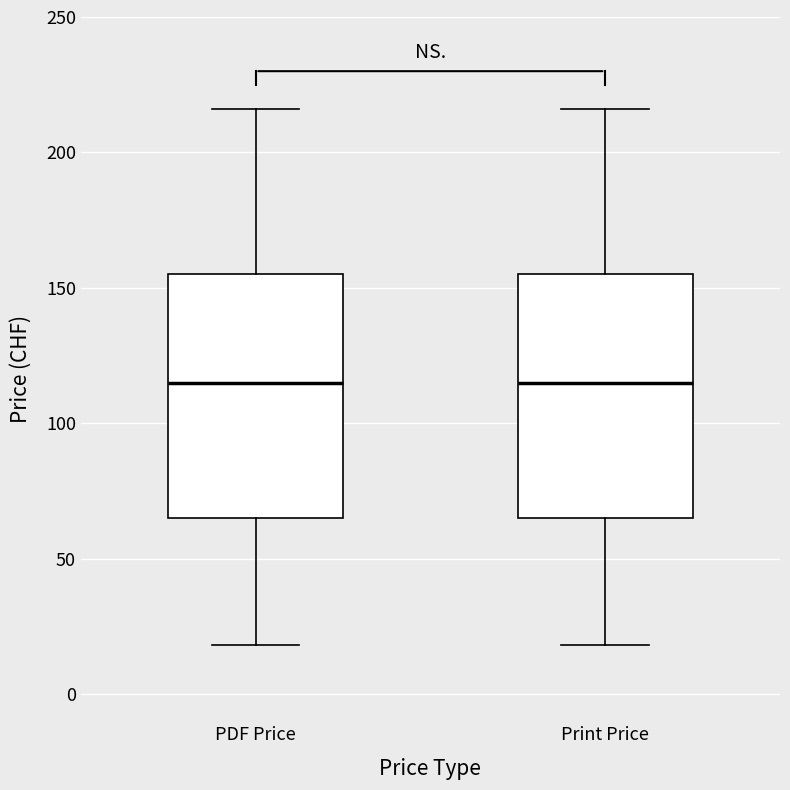

Reading left to right, transcribe this box plot: for each box, give where its median line is, the range the box spans, and where its two whiskers end, as read against the y-axis. The values are not printed on the chart, so give them approximately, as read against the axis.

PDF Price: median 115, box 65 to 155, whiskers 20 to 215
Print Price: median 115, box 65 to 155, whiskers 20 to 215